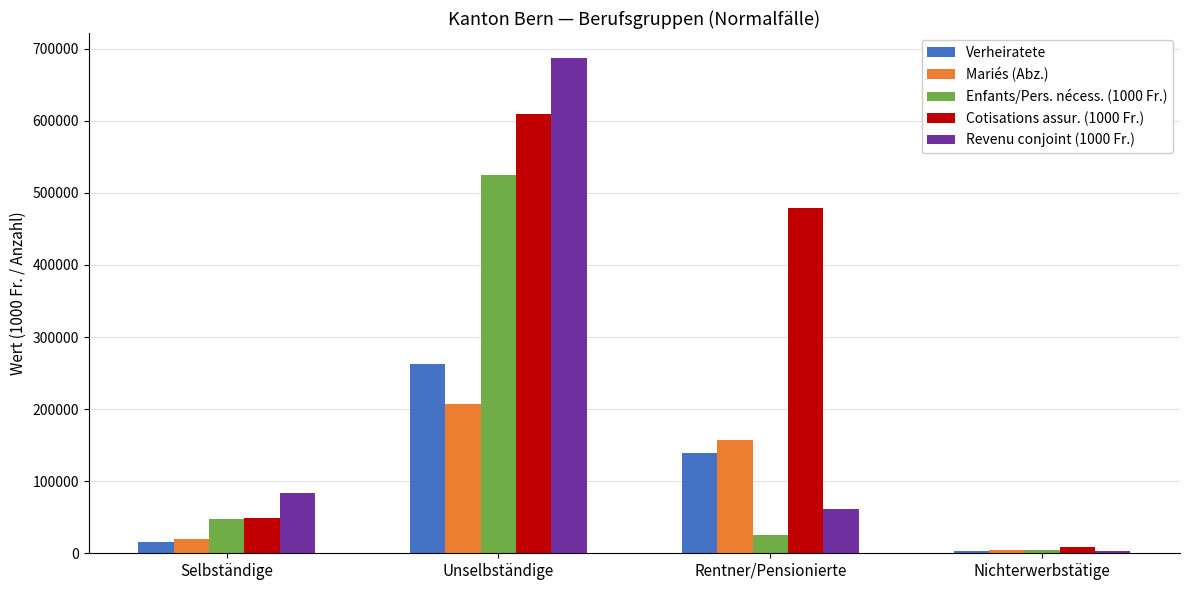

Between Selbständige and Unselbständige, which series saw the biggest shift?

Revenu conjoint (1000 Fr.)